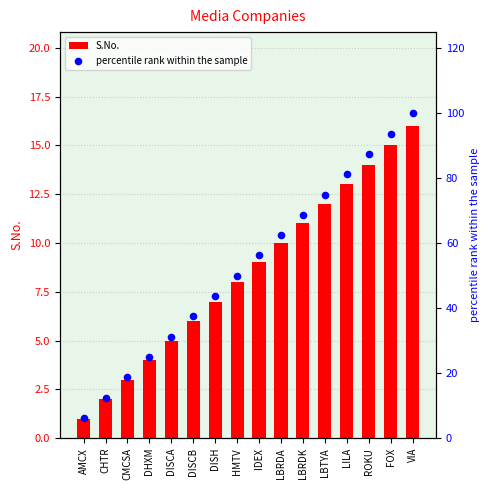

Which series reaches the minimum Y coordinate?

S.No.